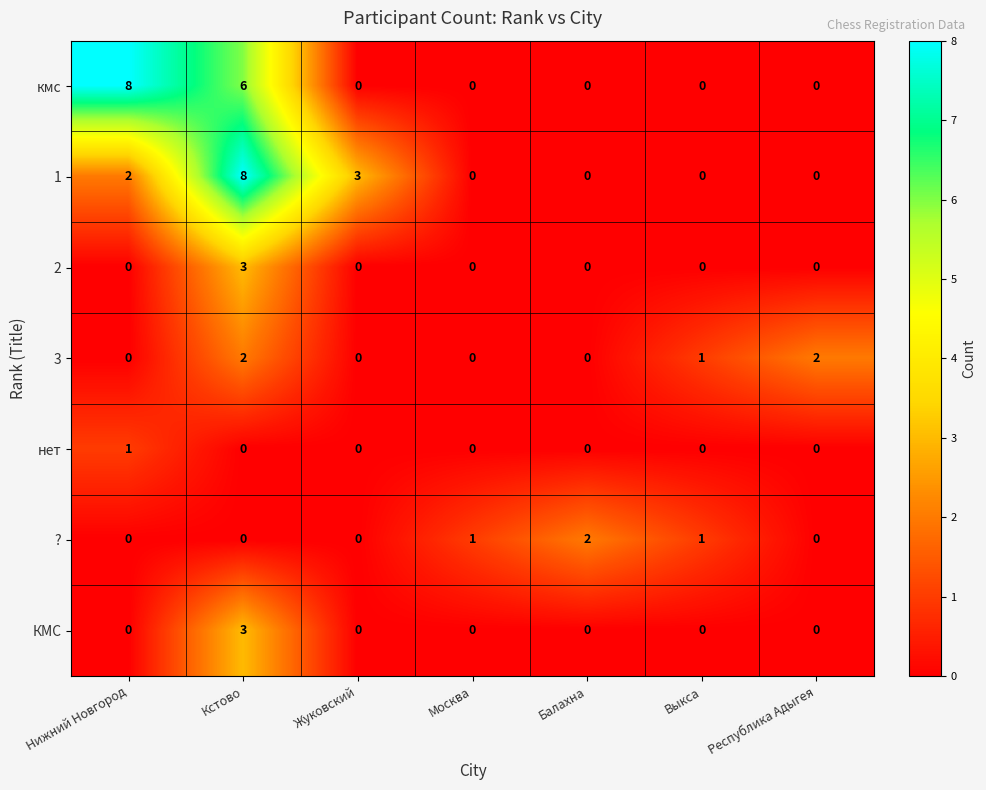

What is the spread (max minus min) of values at Жуковский?

3